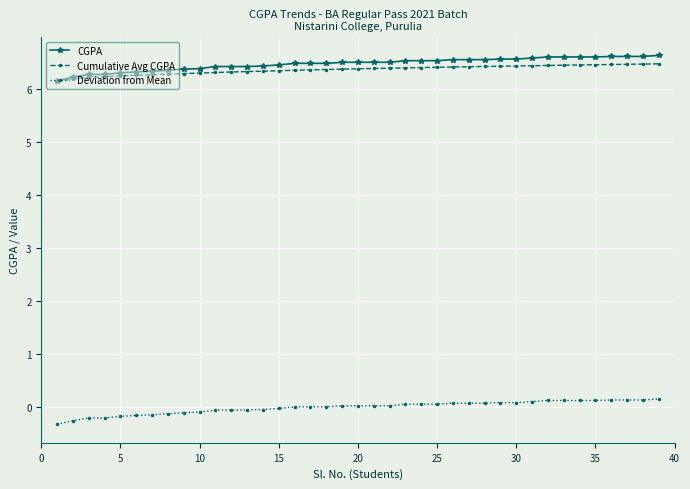

How many Cumulative Avg CGPA values are between 6 and 7?

39